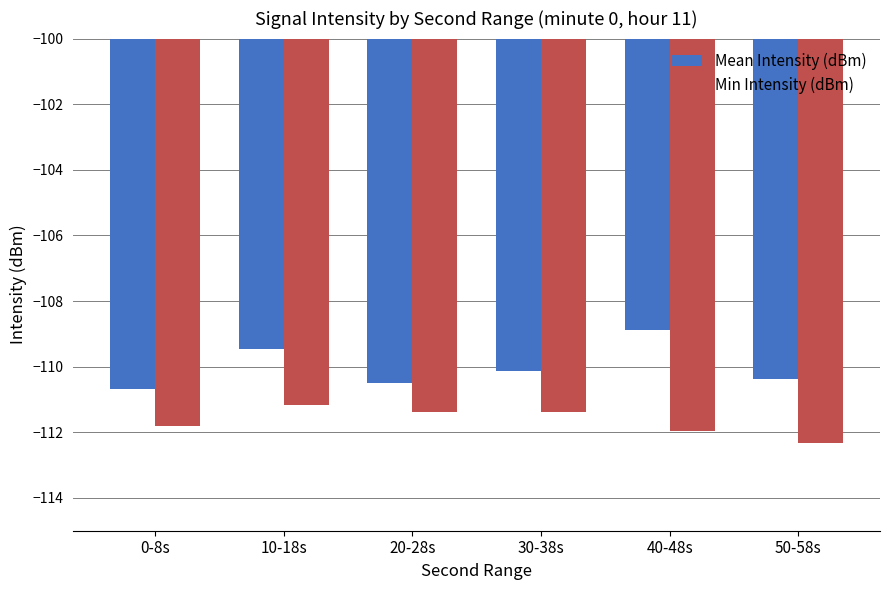

How many groups of bars are there?

6